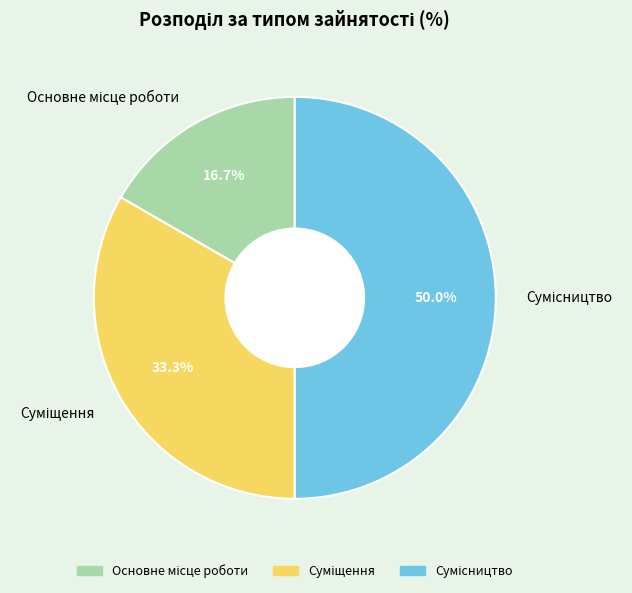

To the nearest percent, what percentage of the pie is Суміщення?

33%